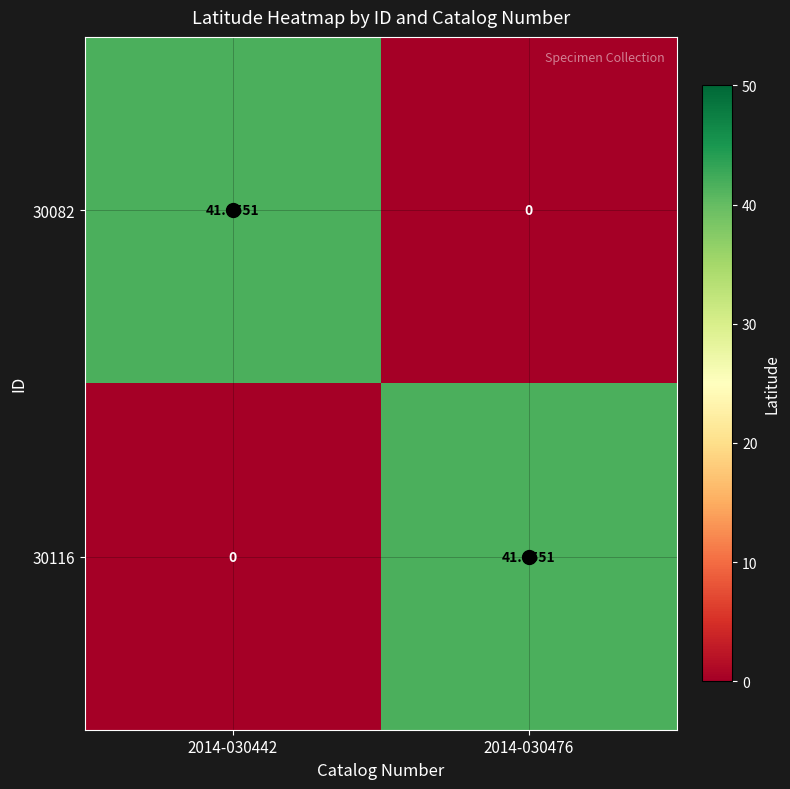

Is the value of 30082 at 2014-030442 greater than the value of 30116 at 2014-030442?

Yes